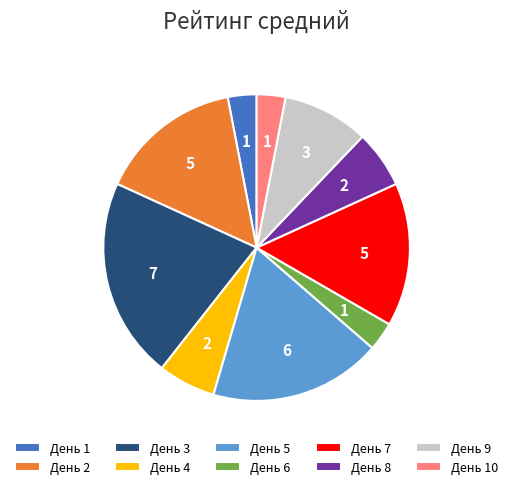

Which slice is the largest?

День 3